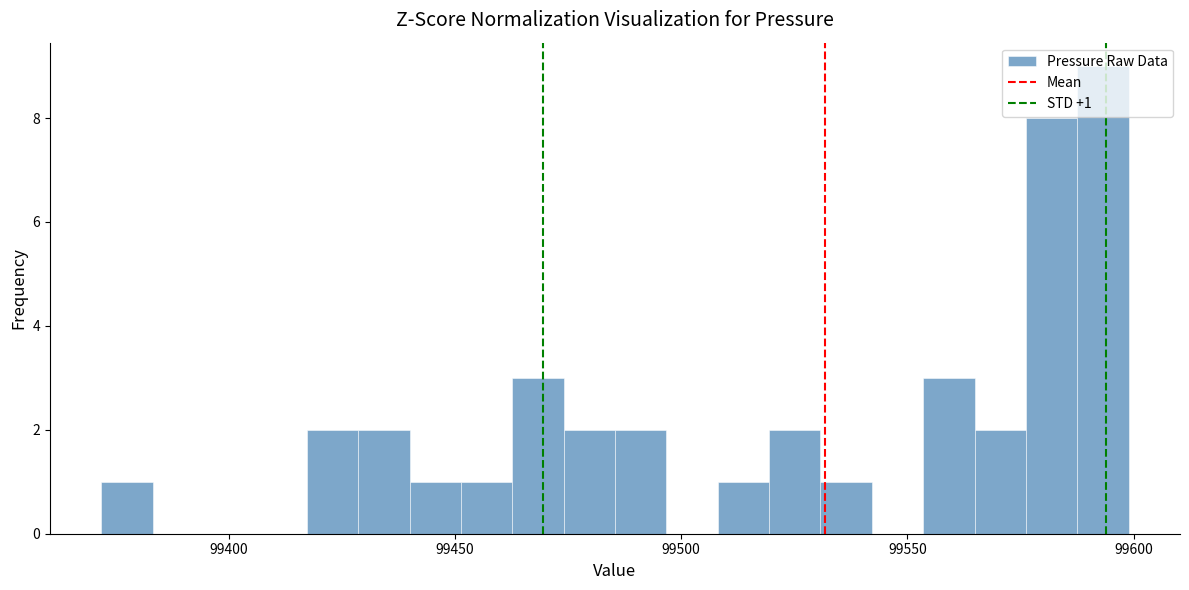

Read against the x-axis, roughly where is the centre of the tallest bar?

99595